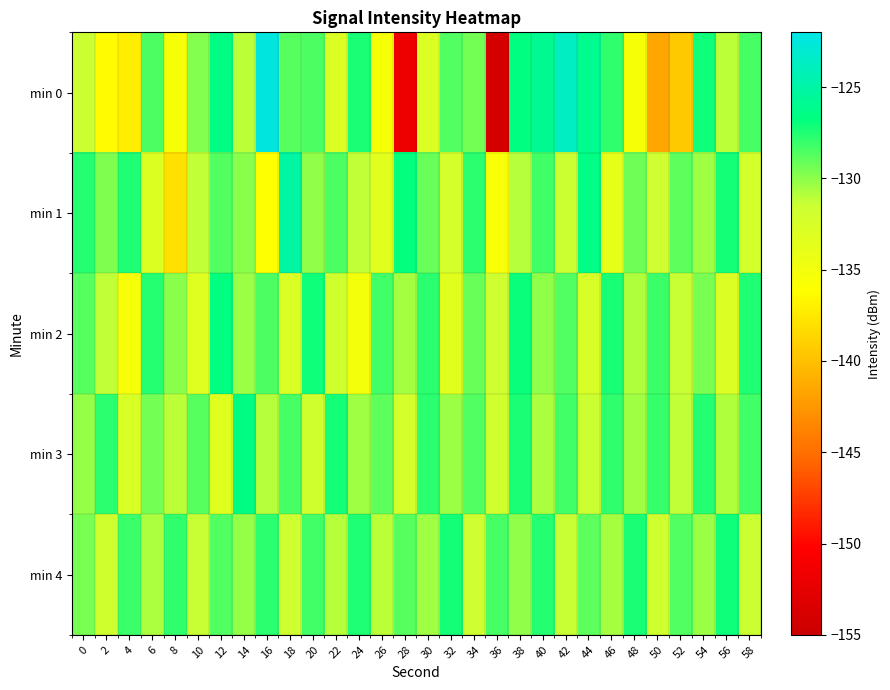

At which category does the chart reach its minimum across all series?

36